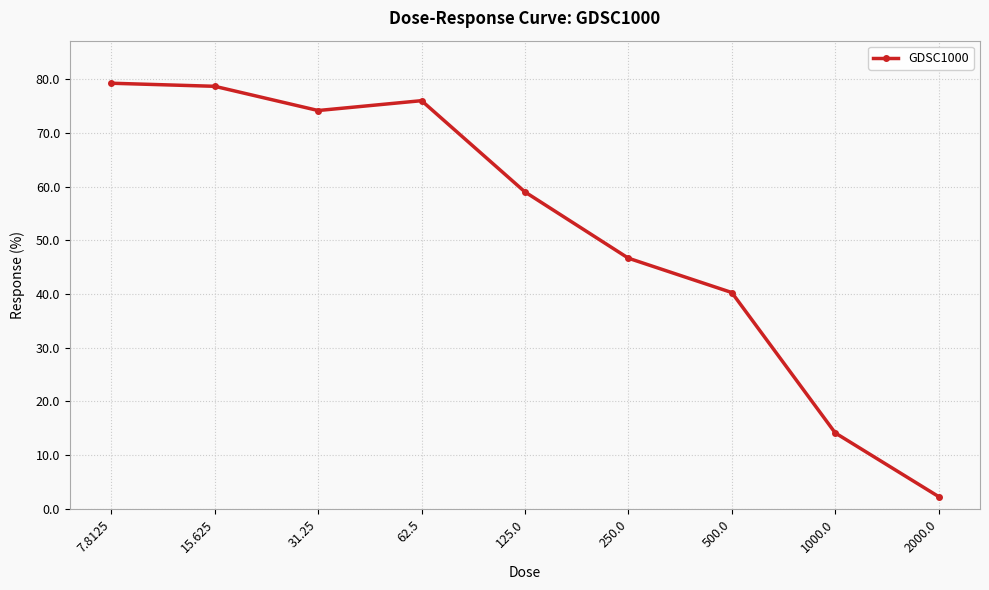

What is the minimum value shown in the chart?

2.3